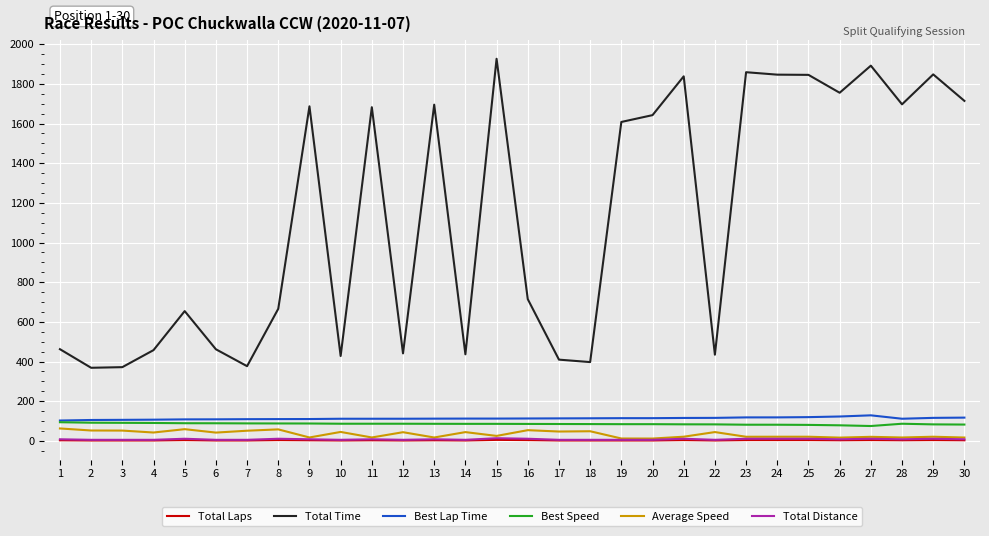

Which series has the largest range (max minus min)?

Total Time